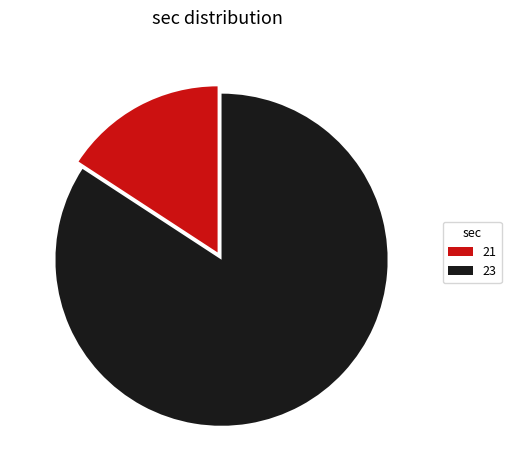

Between 21 and 23, which is larger?

23